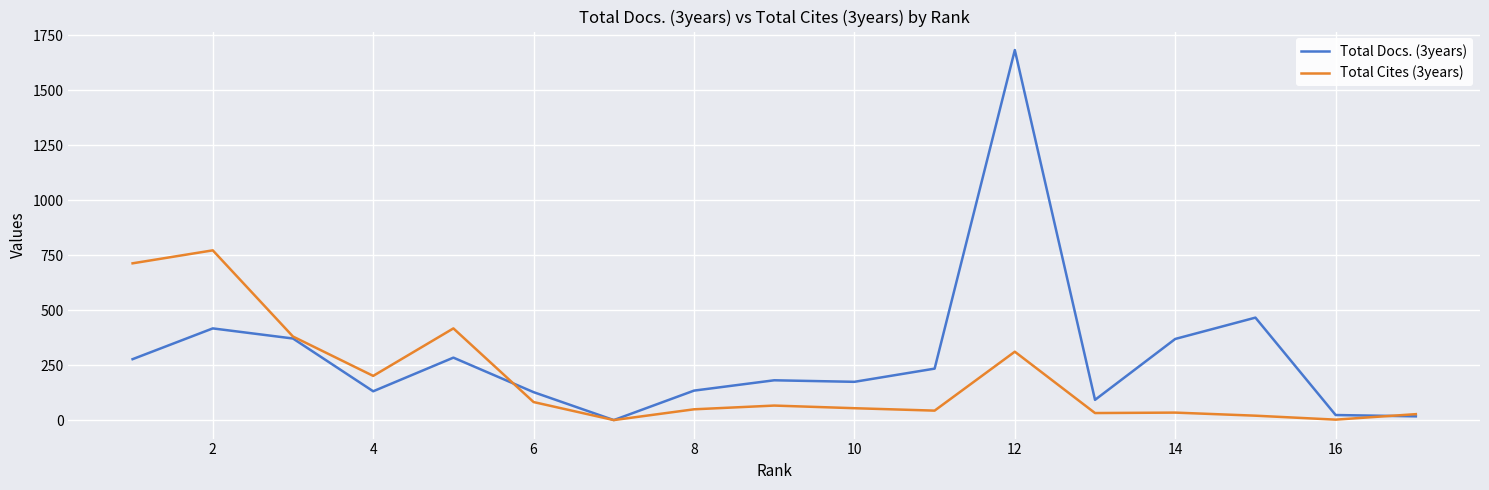

Which series has the largest total across all categories?

Total Docs. (3years)